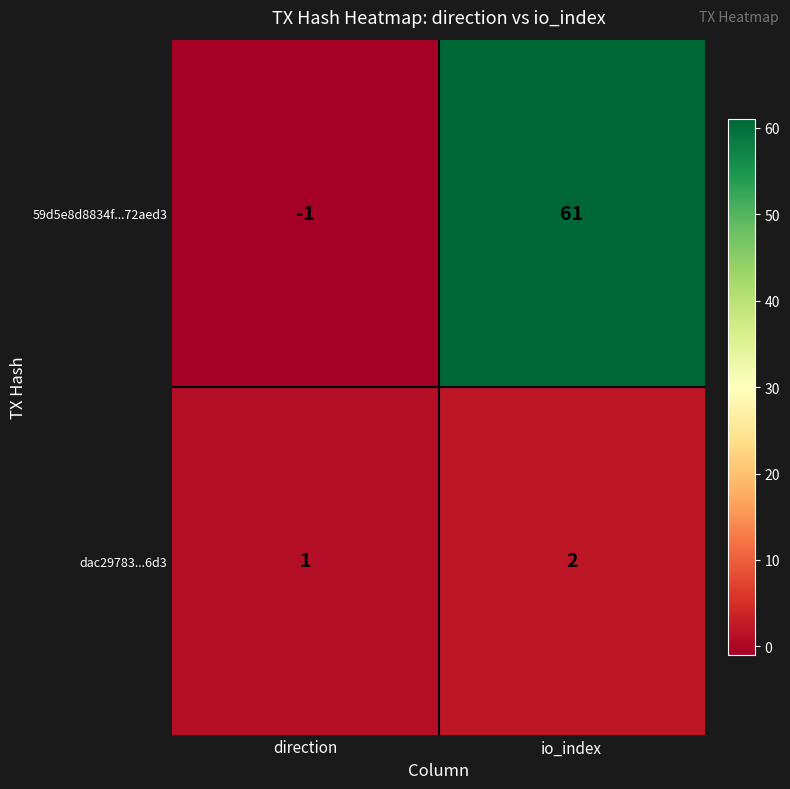

Rank the series by their average value, from lowest to highest.

dac29783...6d3, 59d5e8d8834f...72aed3